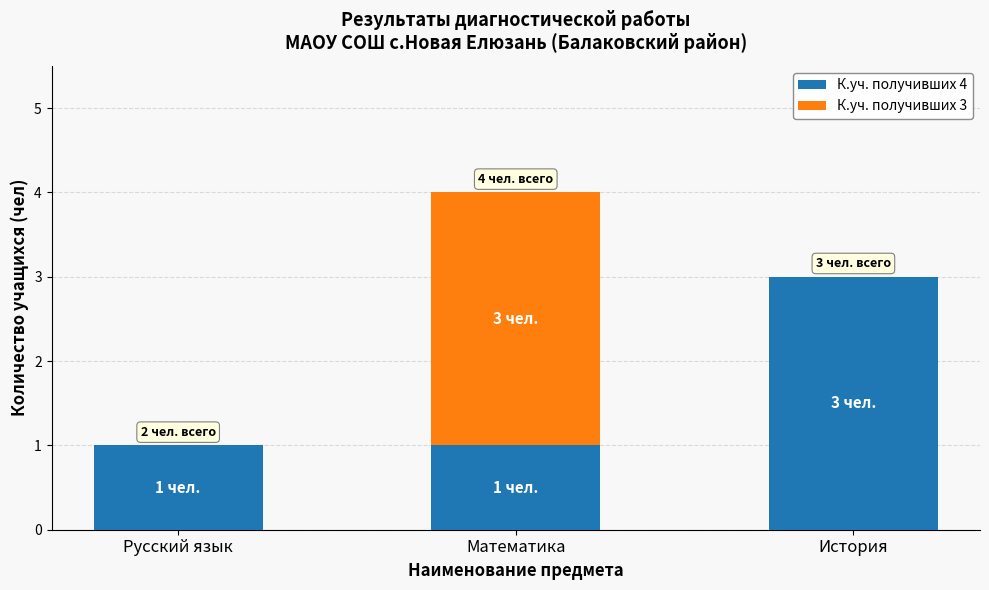

Reading left to right, what are the values for К.уч. получивших 4?

Русский язык=1	Математика=1	История=3